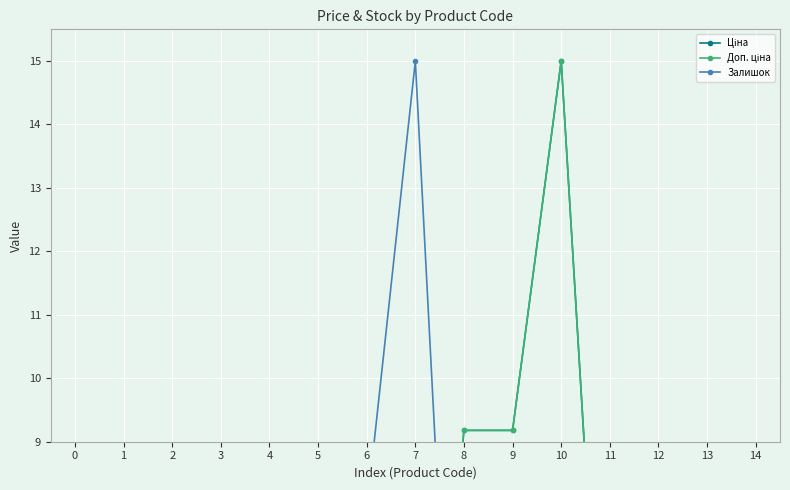

Reading left to right, list all the values displayed in this chart.

Ціна: 7.5	4.6	4.6	1.4	0.0	0.0	0.0	0.0	9.2	9.2	15.0	2.3	1.9	1.9	2.3
Доп. ціна: 7.5	4.6	4.6	1.4	2.8	2.8	1.4	1.4	9.2	9.2	15.0	2.3	1.9	1.9	2.3
Залишок: 0.0	0.0	0.0	0.0	4.6	6.2	7.9	15.0	0.3	0.5	0.3	0.4	0.8	0.3	0.4